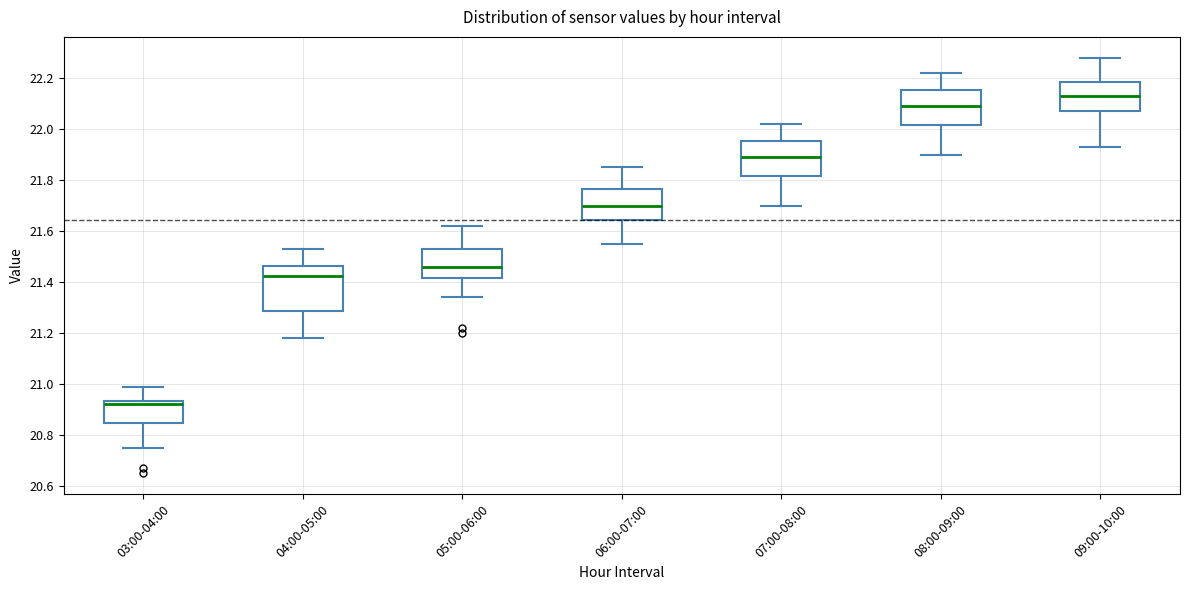

Comparing the boxes themselves (not the whiskers), which one is the tallest?

04:00-05:00